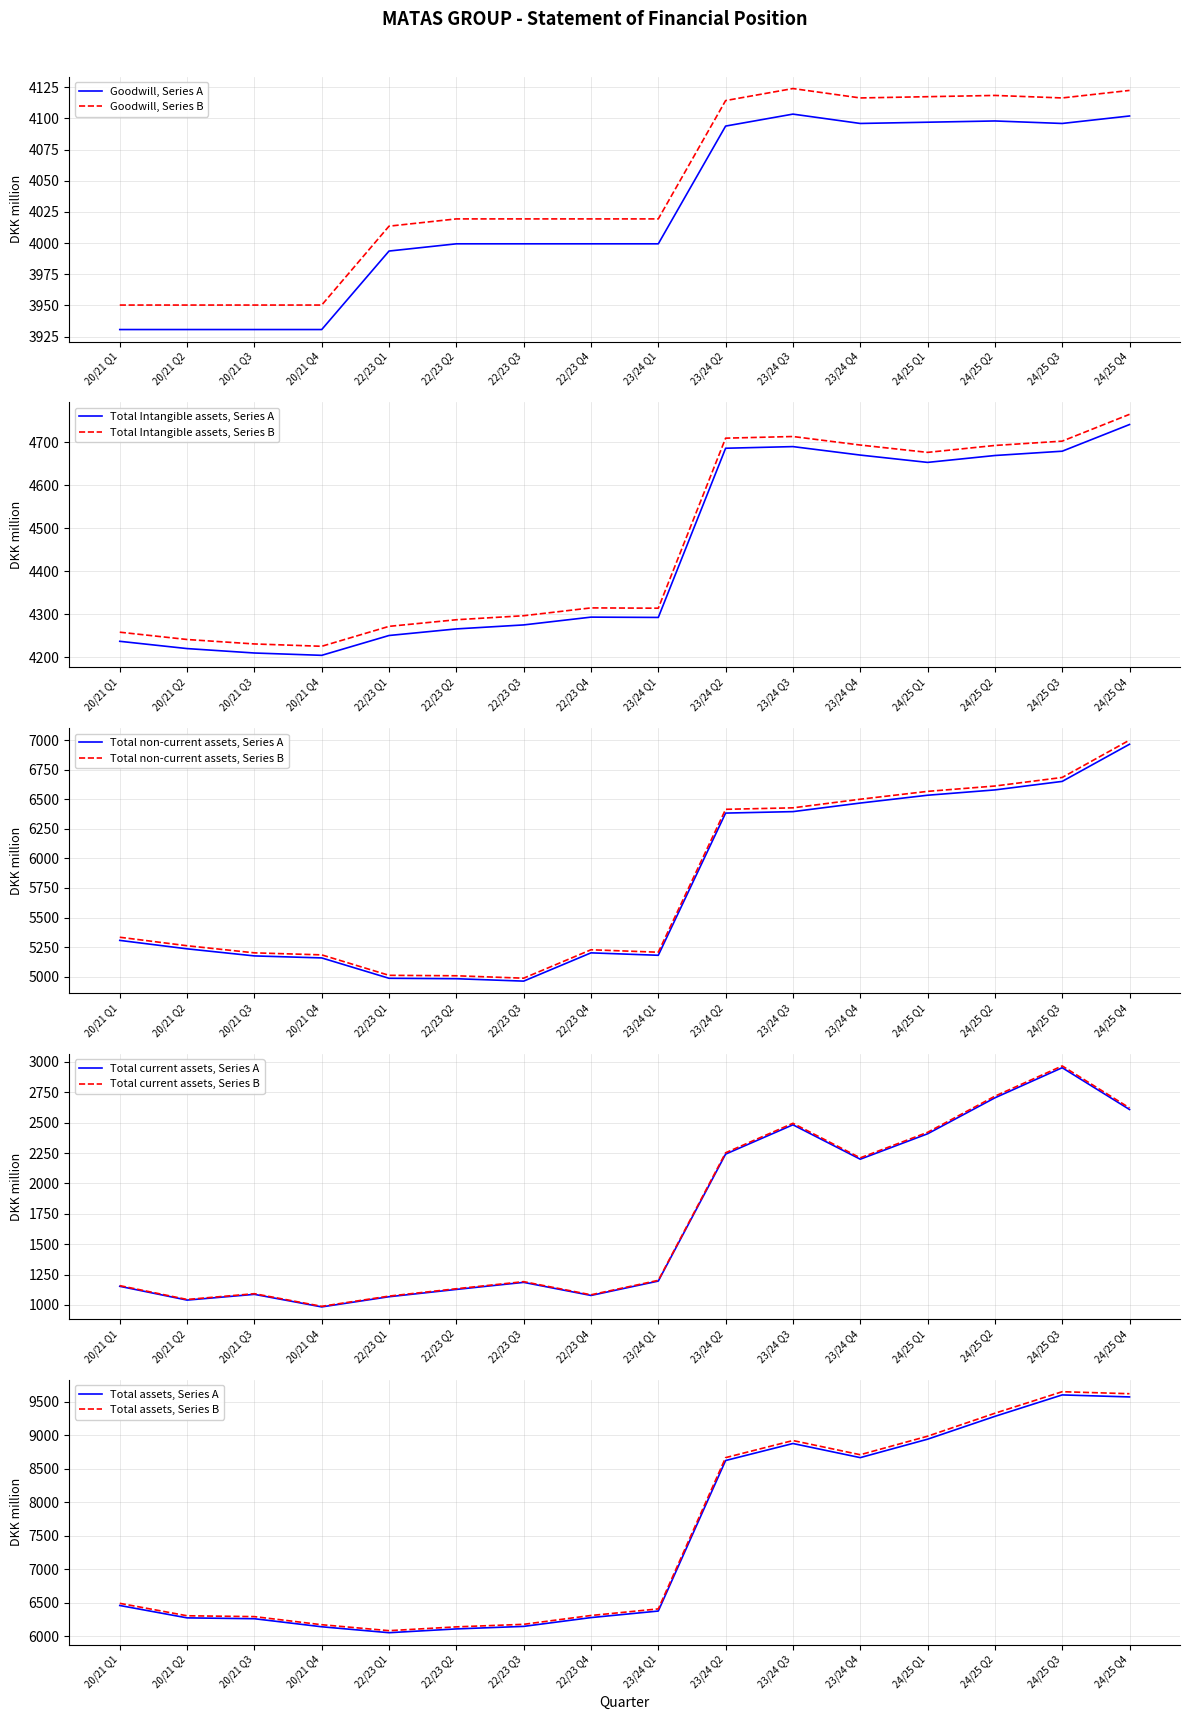

Which series has the largest total across all categories?

Total assets